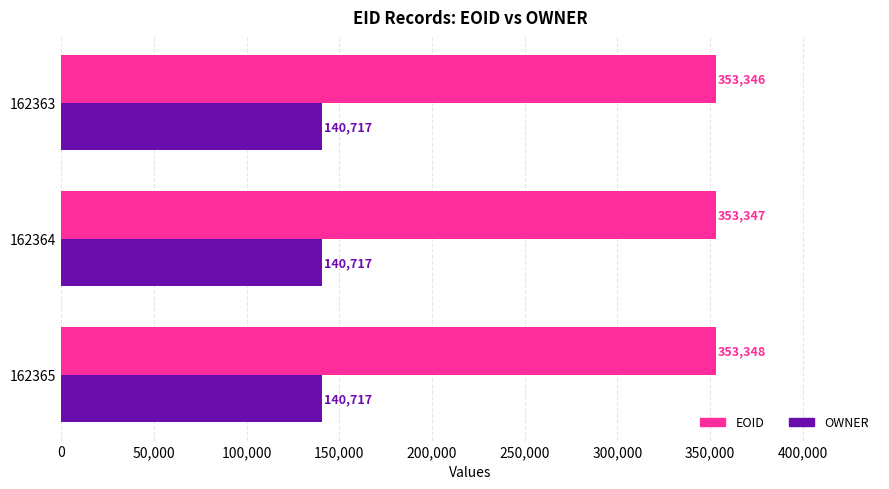

The OWNER series shows 140717 at 162365. True or false?

True